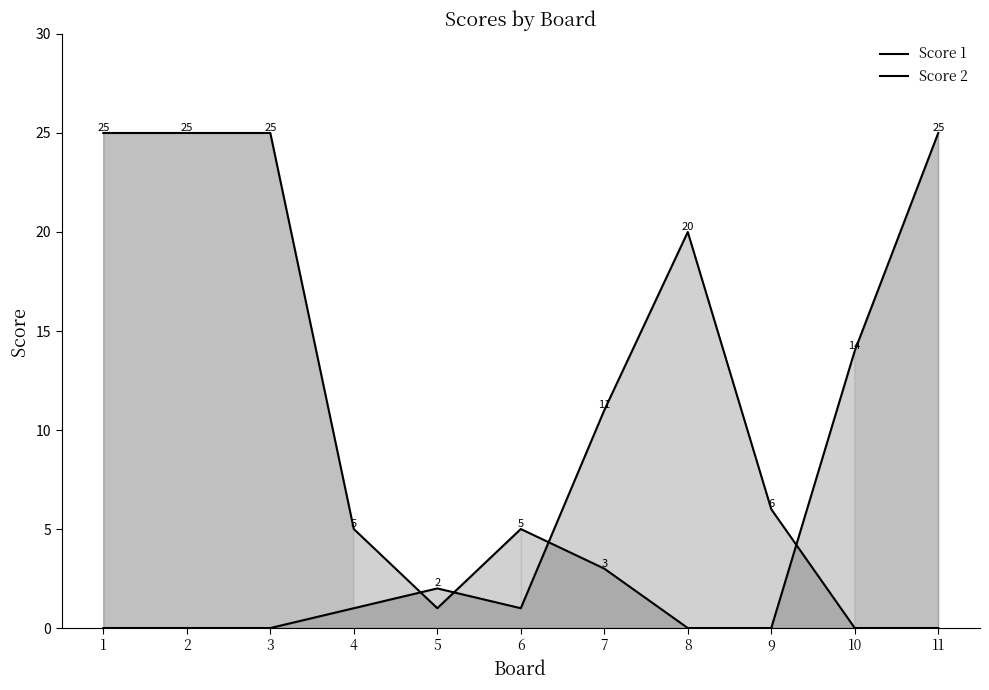

Where is the first local maximum for Score 2?

5